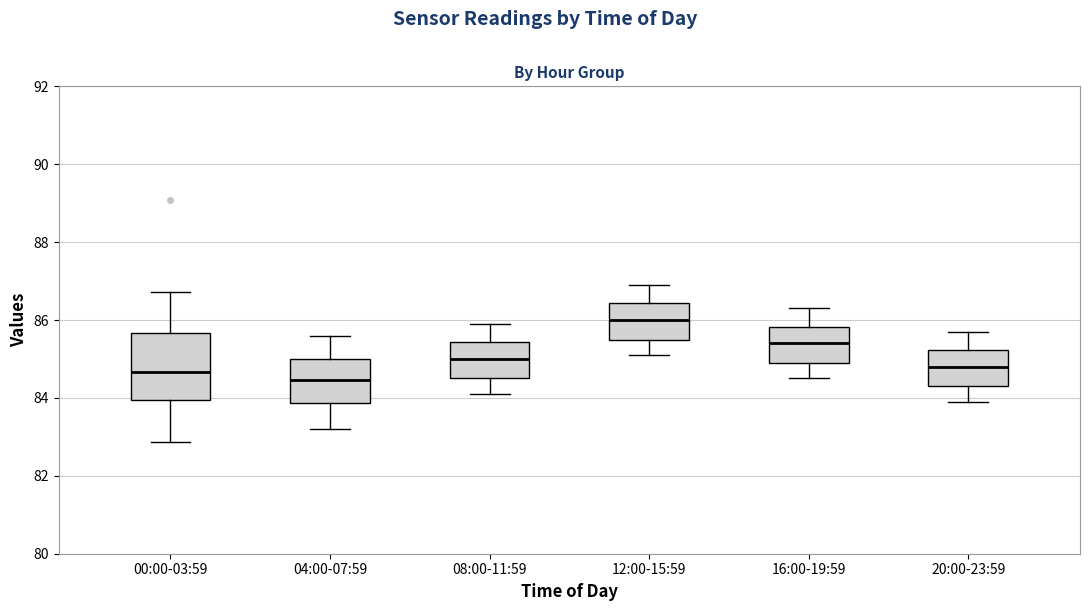

Reading left to right, transcribe this box plot: for each box, give where its median line is, the range the box spans, and where its two whiskers end, as read against the y-axis. The values are not printed on the chart, so give them approximately, as read against the axis.

00:00-03:59: median 84.6, box 84.0 to 85.6, whiskers 82.8 to 86.8
04:00-07:59: median 84.4, box 83.8 to 85.0, whiskers 83.2 to 85.6
08:00-11:59: median 85.0, box 84.6 to 85.4, whiskers 84.2 to 86.0
12:00-15:59: median 86.0, box 85.6 to 86.4, whiskers 85.2 to 87.0
16:00-19:59: median 85.4, box 85.0 to 85.8, whiskers 84.6 to 86.4
20:00-23:59: median 84.8, box 84.4 to 85.2, whiskers 84.0 to 85.8